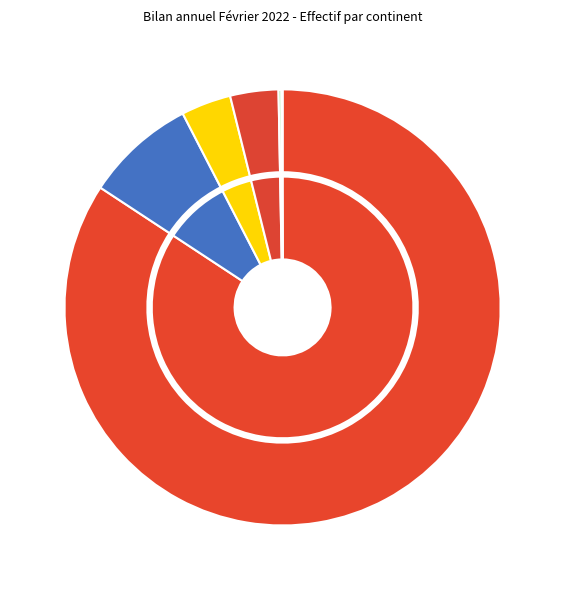

What percentage is the Europe slice, to the nearest percent?

84%